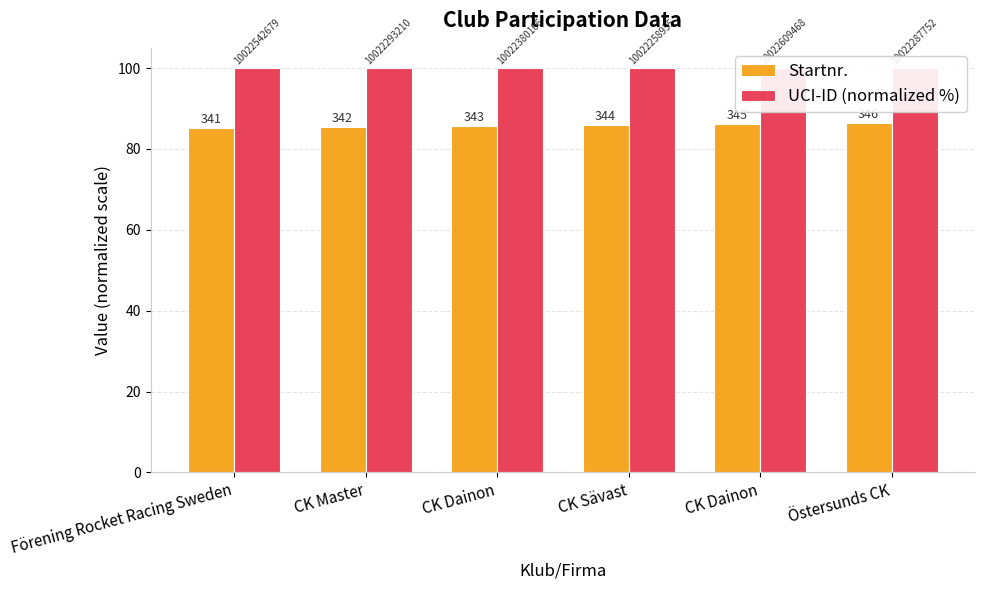

Which has a higher value, Förening Rocket Racing Sweden or CK Sävast?

CK Sävast